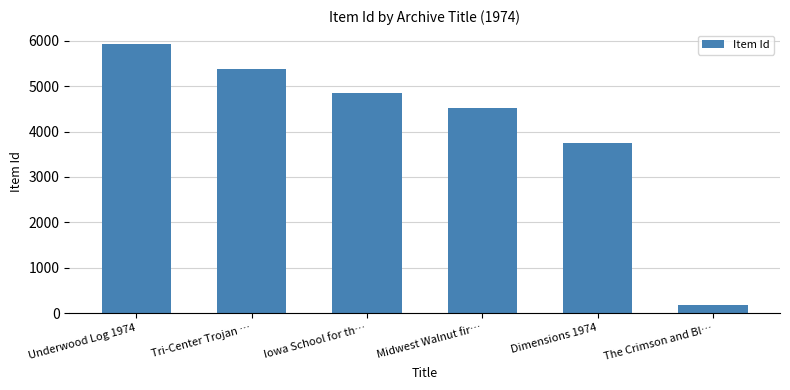

What is the maximum value shown in the chart?

5940